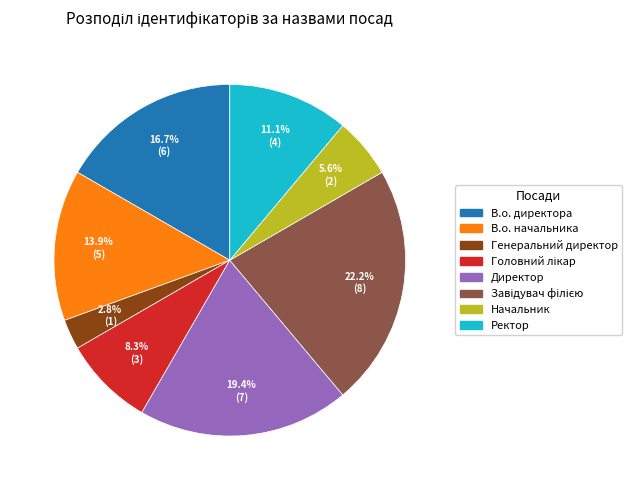

What is the smallest slice in the pie chart?

Генеральний директор